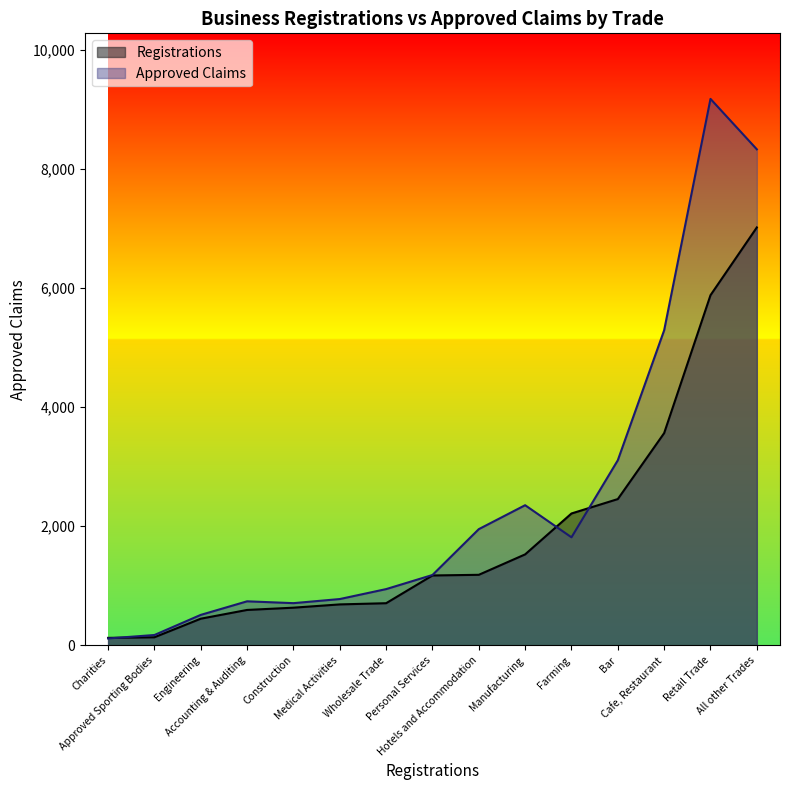

The value of Registrations at Retail Trade is 8873. True or false?

False